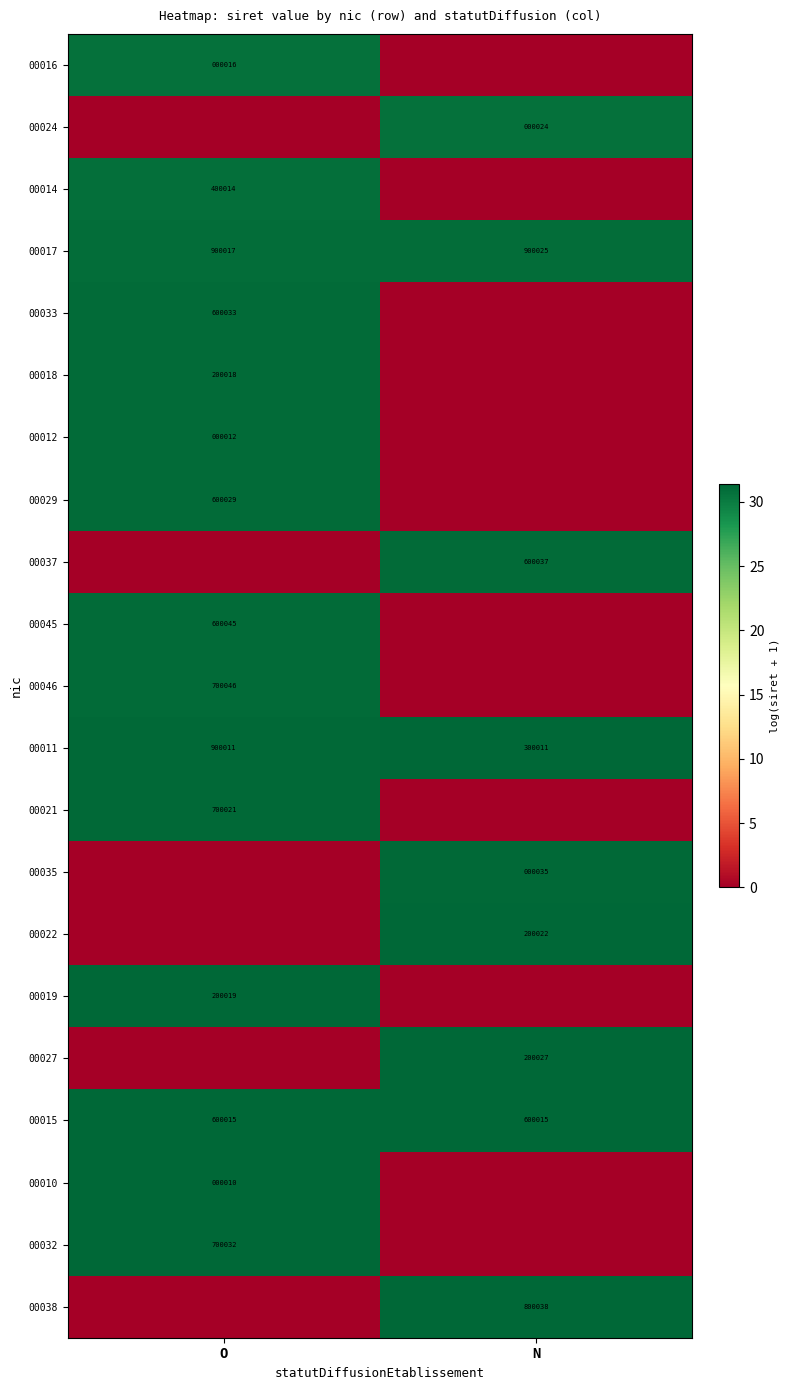

What is the difference between the 00017 values at N and O?

8